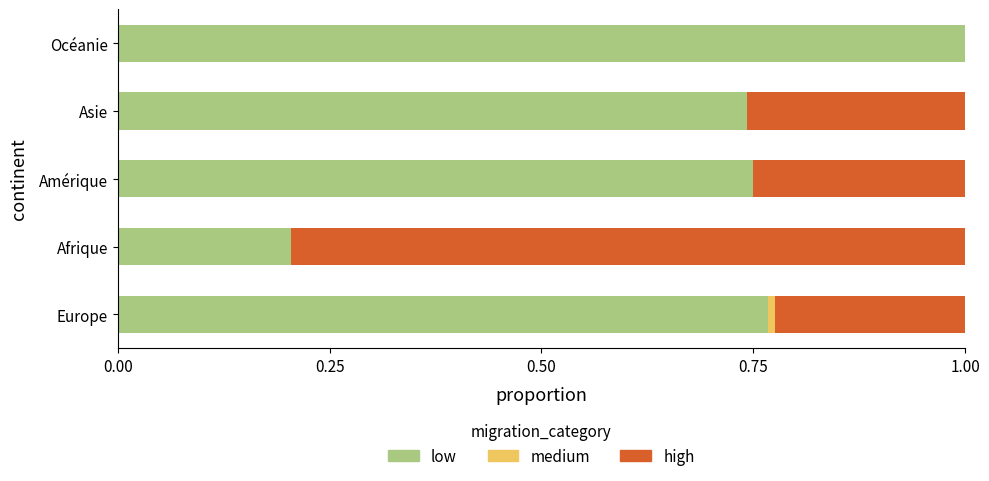

What is the total value across all series at Amérique?

1.0